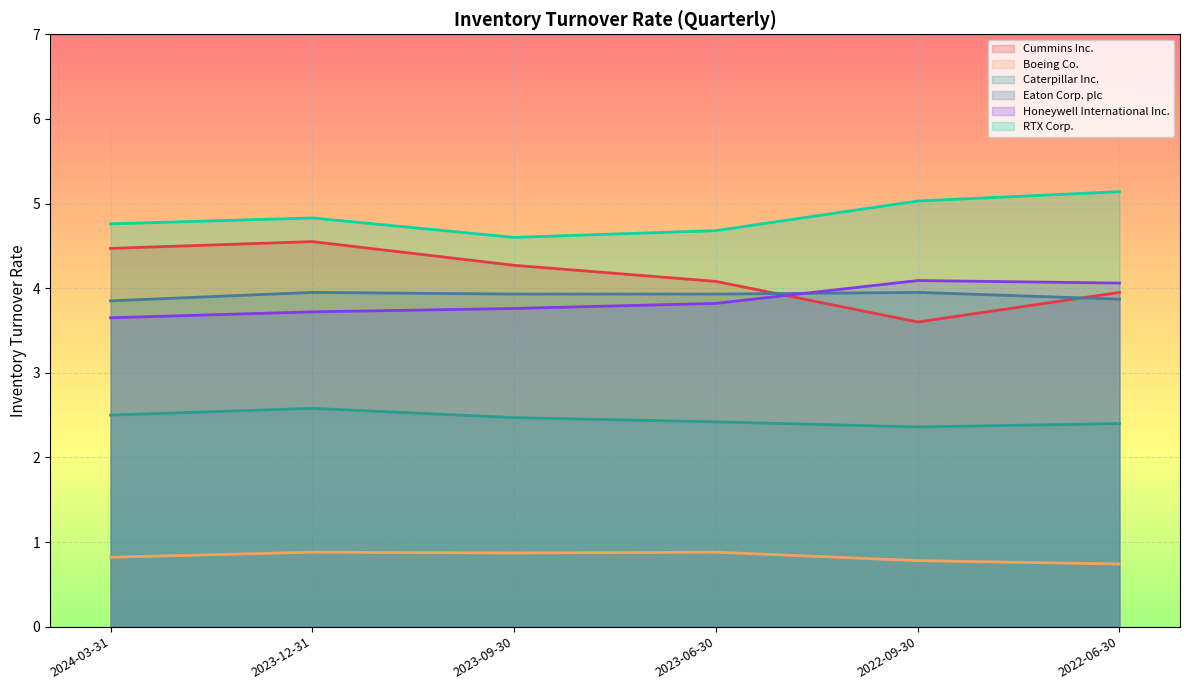

True or false: Cummins Inc. has a value of 4.1 at 2023-06-30.

True